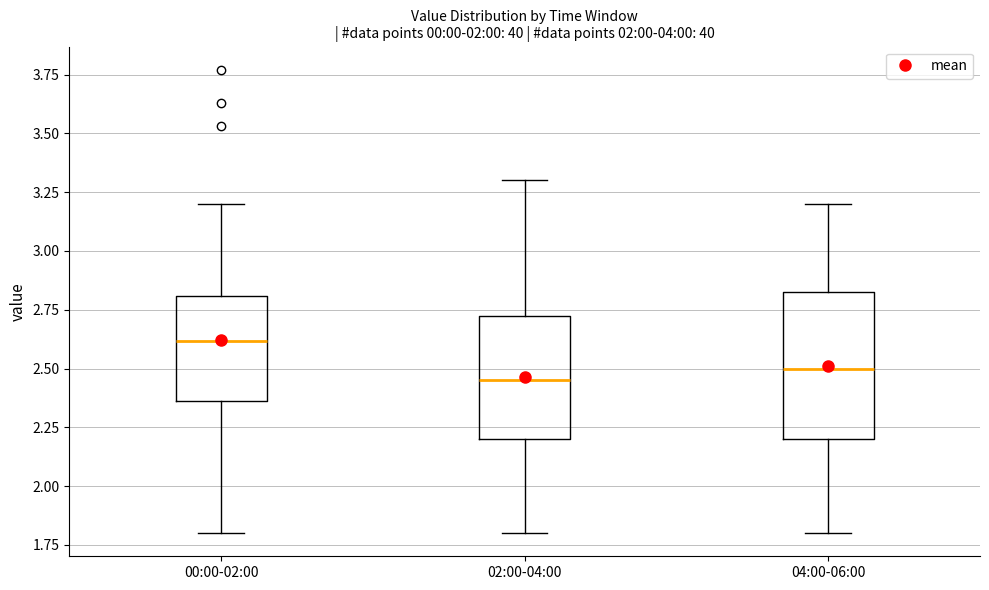

Reading left to right, transcribe this box plot: for each box, give where its median line is, the range the box spans, and where its two whiskers end, as read against the y-axis. The values are not printed on the chart, so give them approximately, as read against the axis.

00:00-02:00: median 2.60, box 2.35 to 2.80, whiskers 1.80 to 3.20
02:00-04:00: median 2.45, box 2.20 to 2.75, whiskers 1.80 to 3.30
04:00-06:00: median 2.50, box 2.20 to 2.85, whiskers 1.80 to 3.20